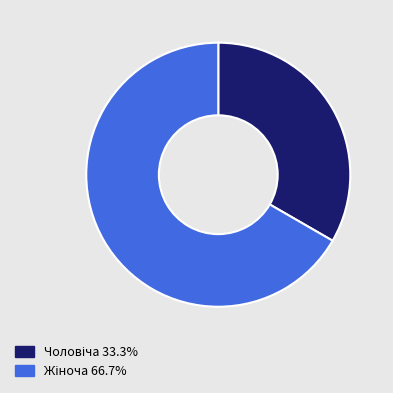

Is there any slice that represents more than half of the pie?

Yes